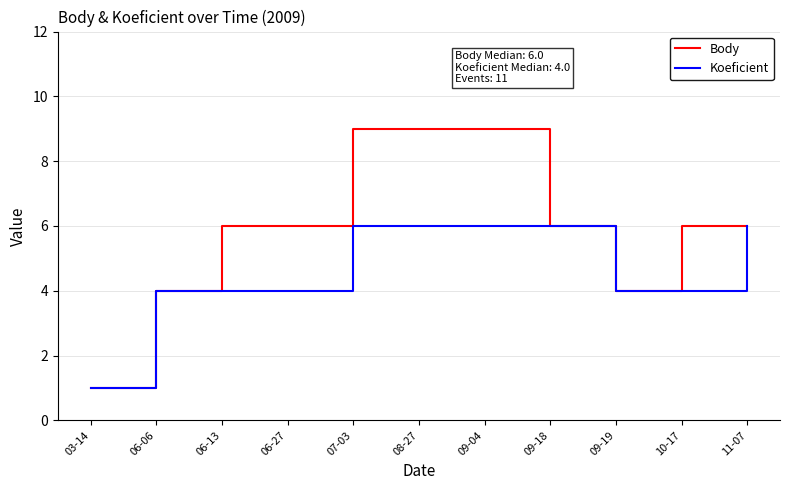

Is it true that Koeficient equals 11 at 09-18?

False